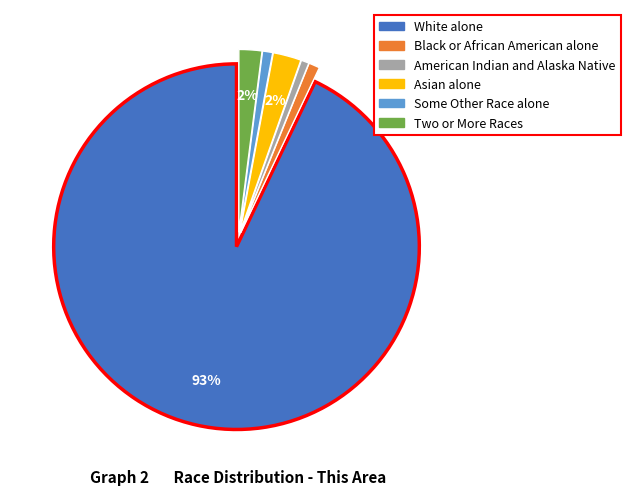

To the nearest percent, what percentage of the pie is White alone?

93%